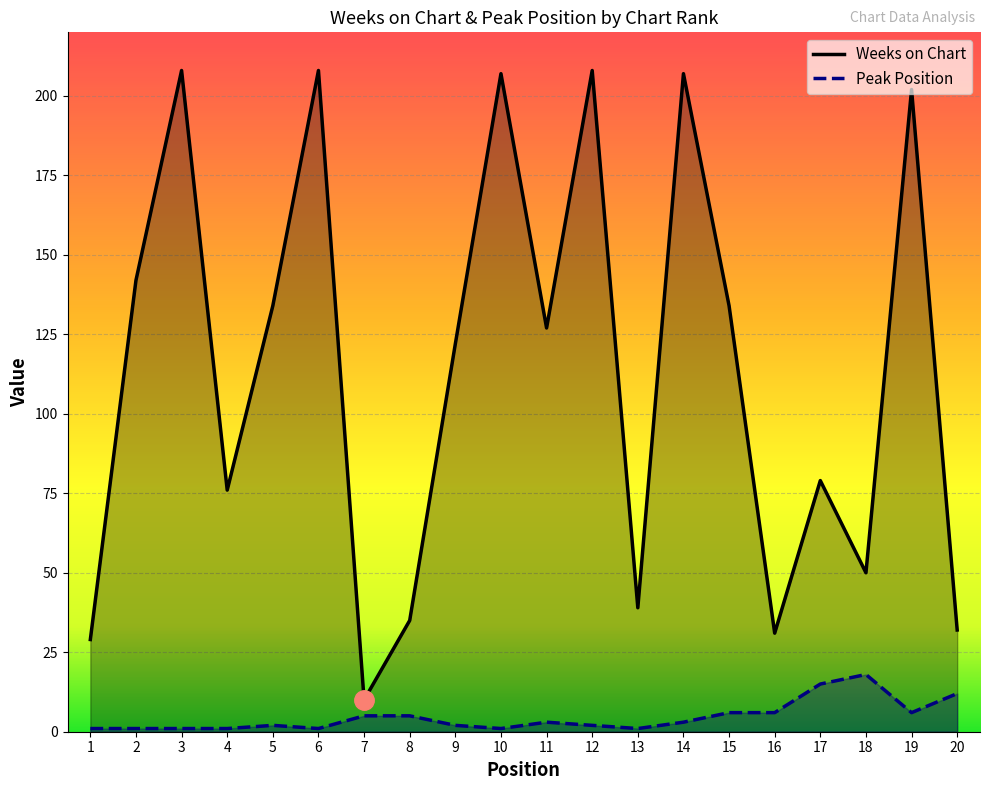

Which has a higher value, 12 or 13?

12